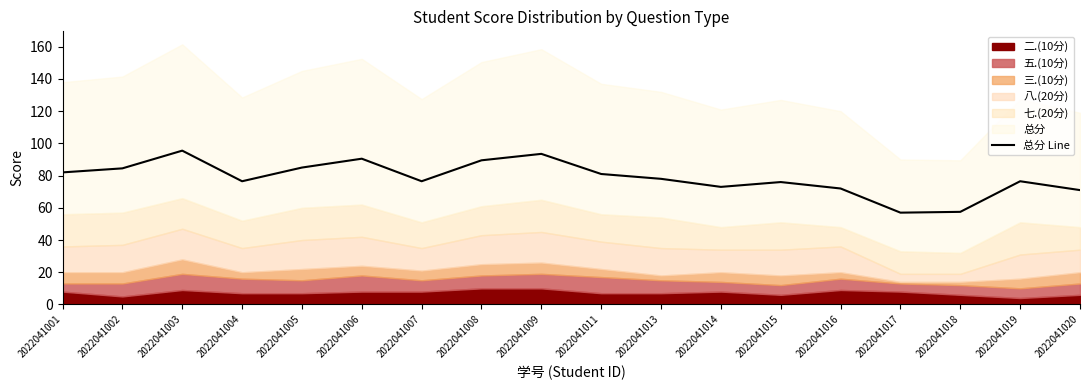

What is the value of the 14th point from the left?

72.0